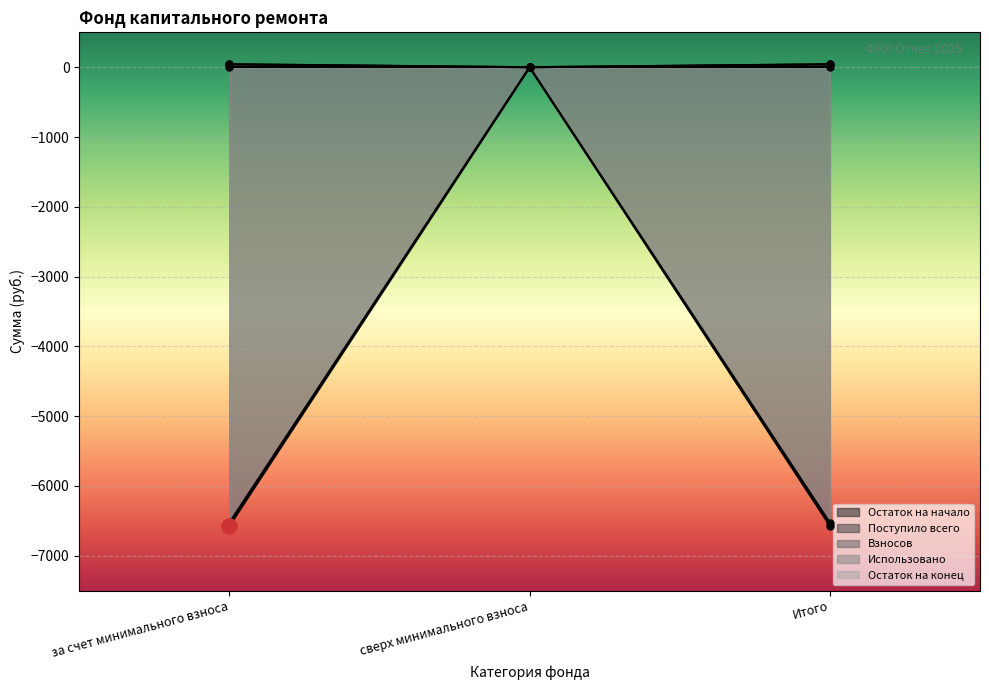

Which series reaches the maximum Y coordinate?

Поступило всего